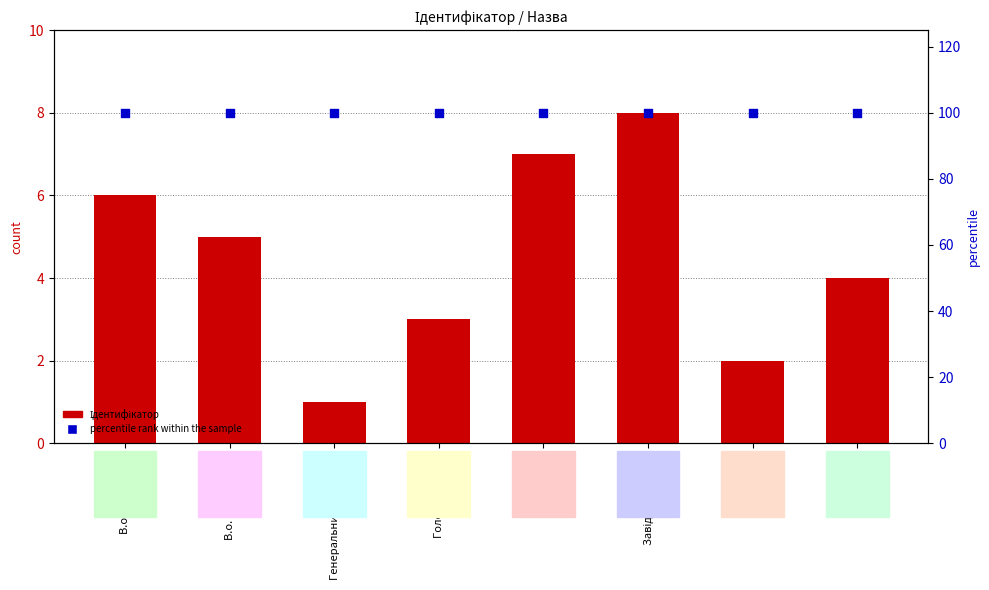

What is the total value across all series at Начальник?

102